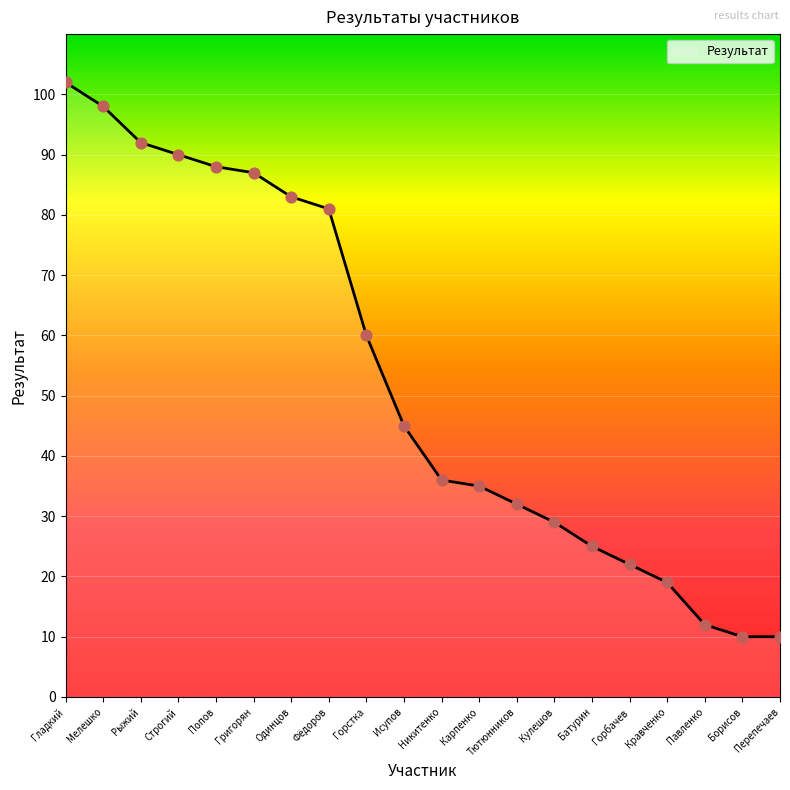

Between Тютюнников and Никитенко, which is larger?

Никитенко